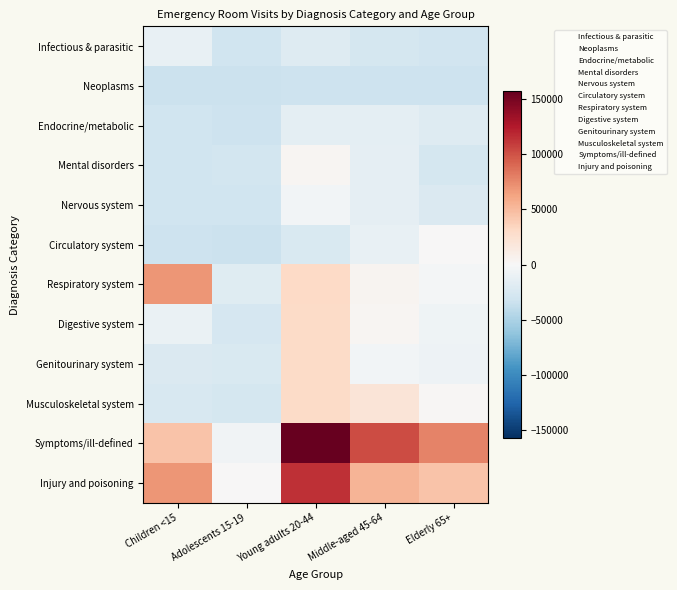

At which category does the chart reach its peak across all series?

Young adults 20-44